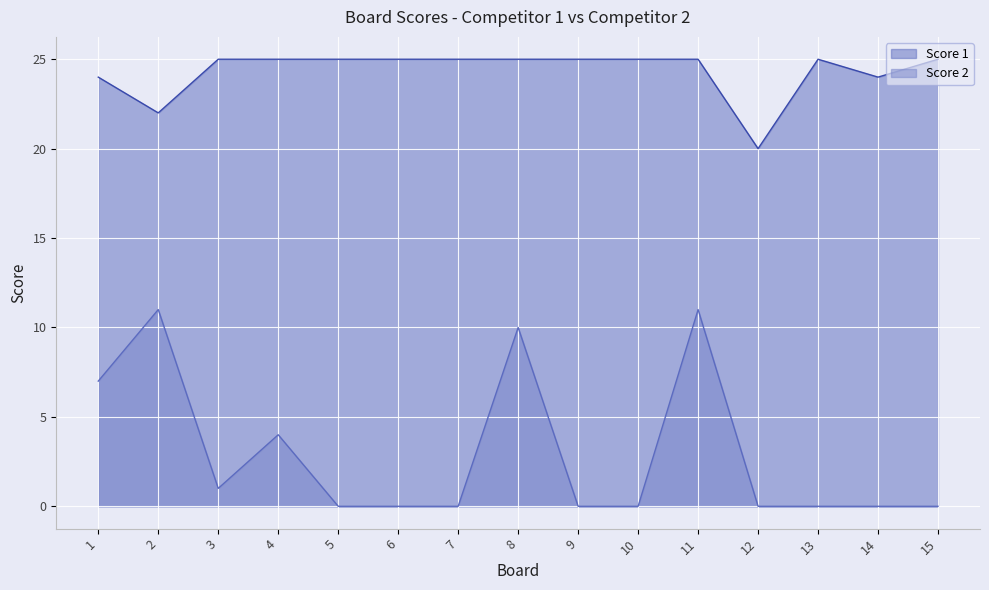

Between 11 and 12, which series saw the biggest shift?

Score 2